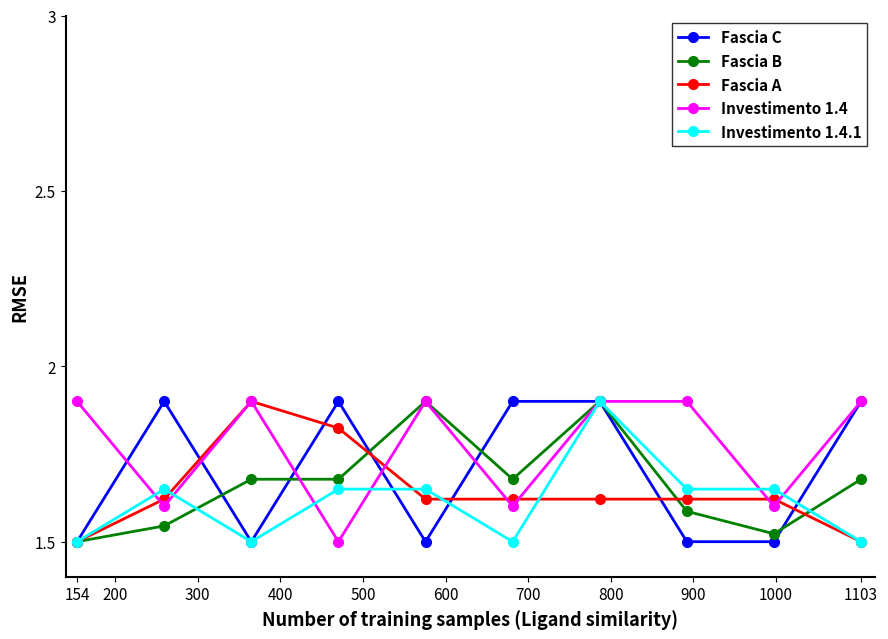

What is the greatest value displayed?

1.9